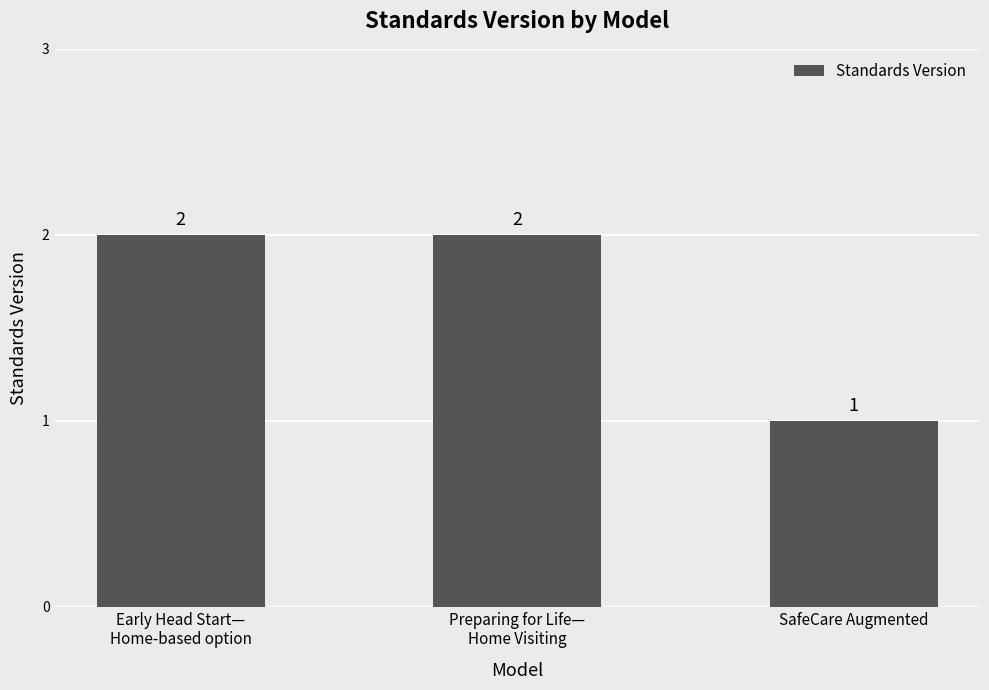

The value at Early Head Start—
Home-based option is 2. True or false?

True